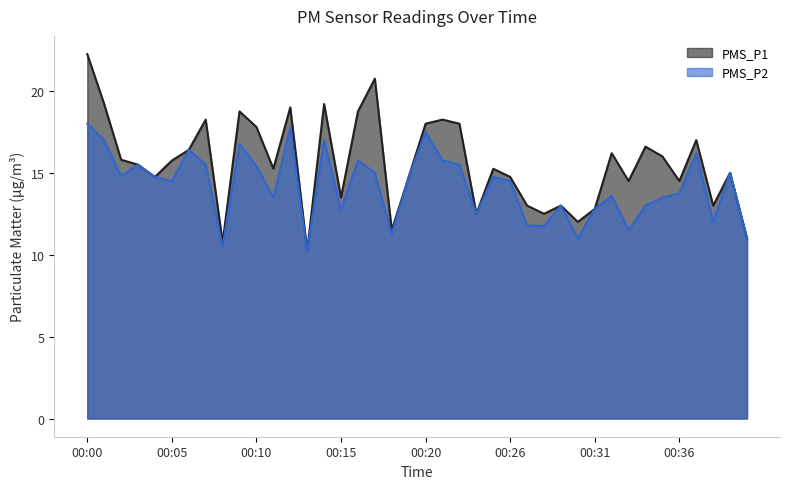

The PMS_P1 series shows 23.6 at 00:34. True or false?

False